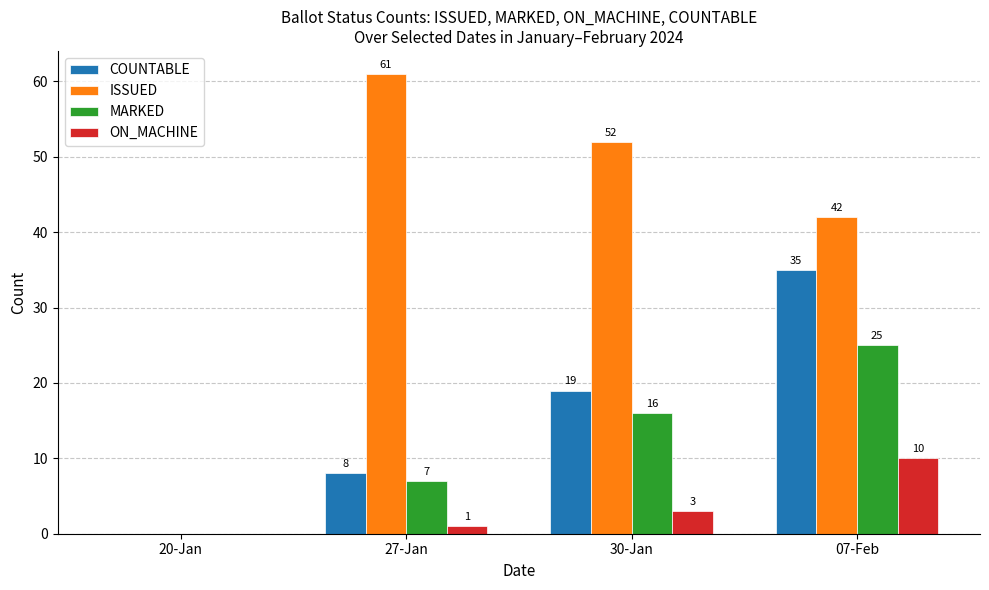

At which label is ISSUED closest to 30?

07-Feb